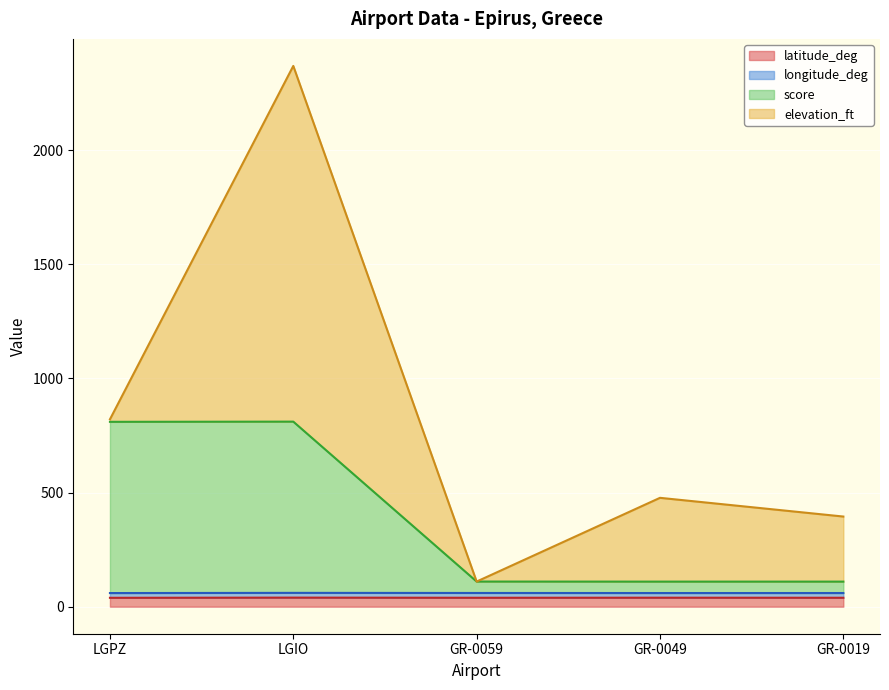

True or false: latitude_deg and score intersect in this chart.

False